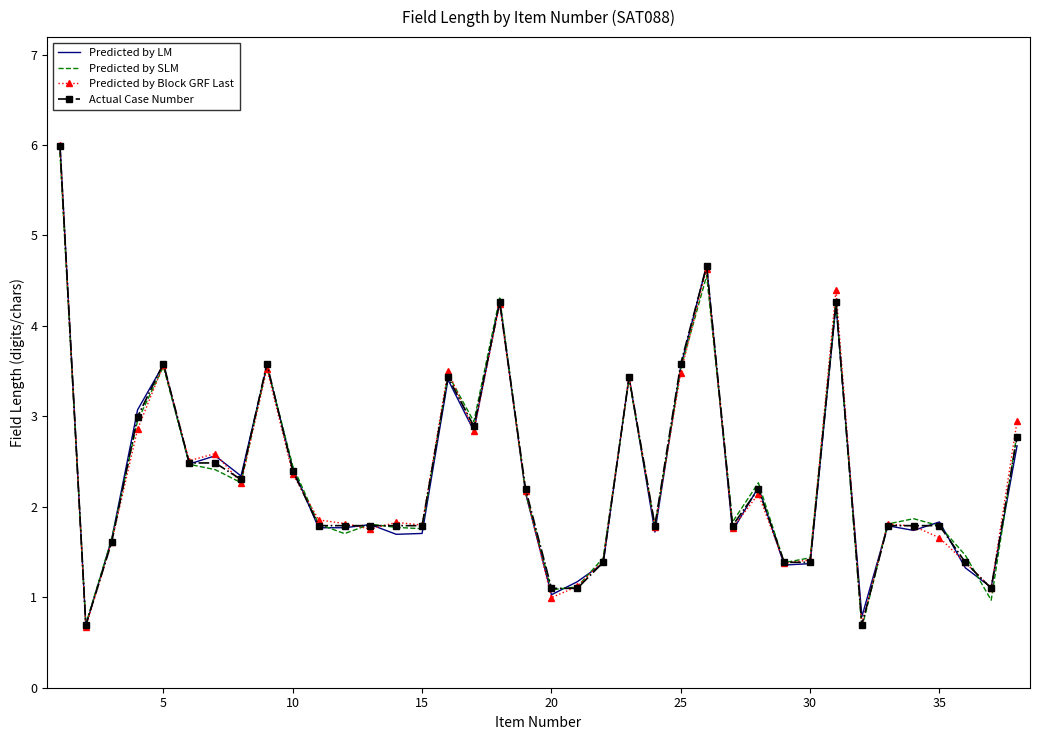

What is the minimum value for Predicted by SLM?

0.7